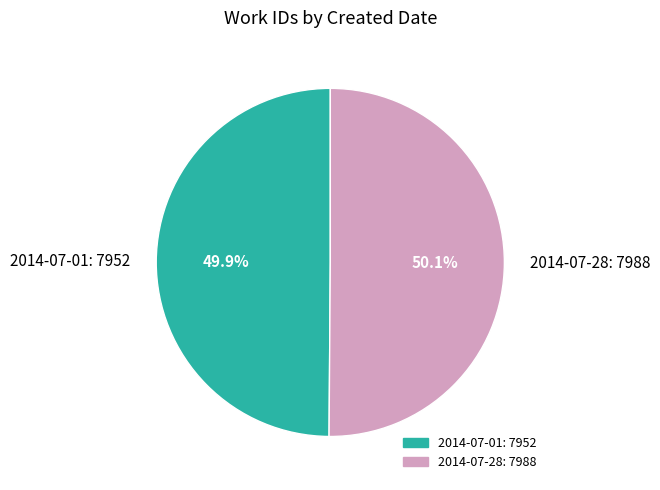

Does any single category account for the majority?

Yes